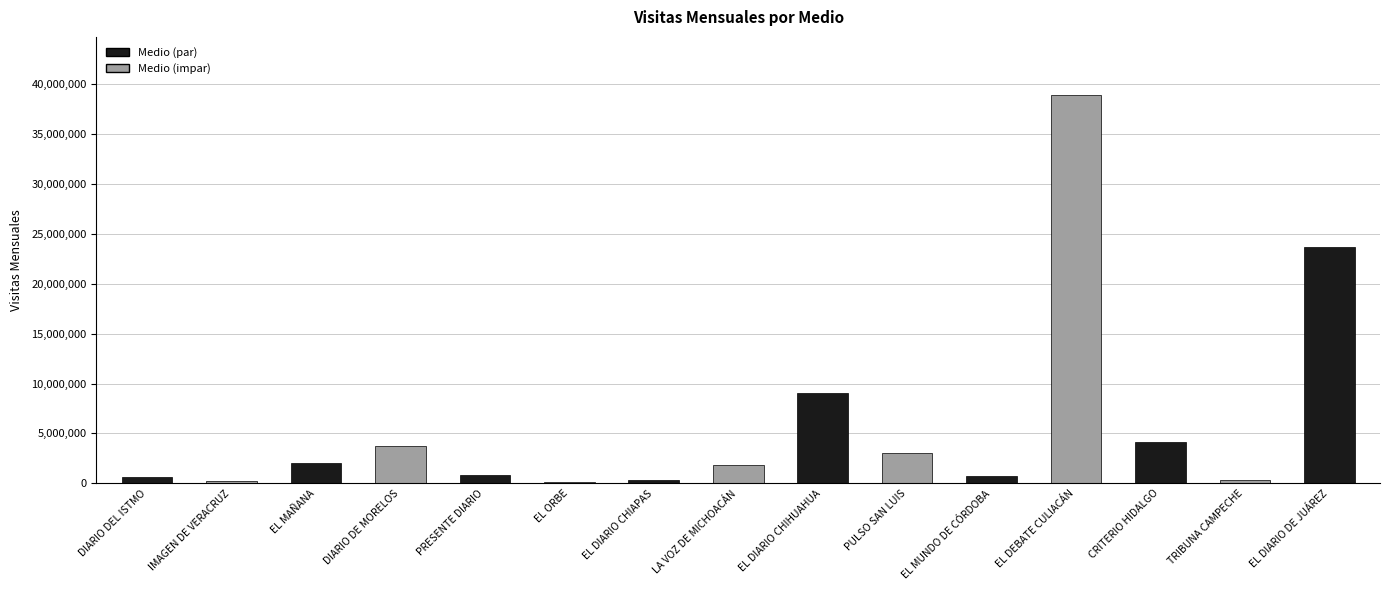

What is the label of the 14th bar from the right?

IMAGEN DE VERACRUZ